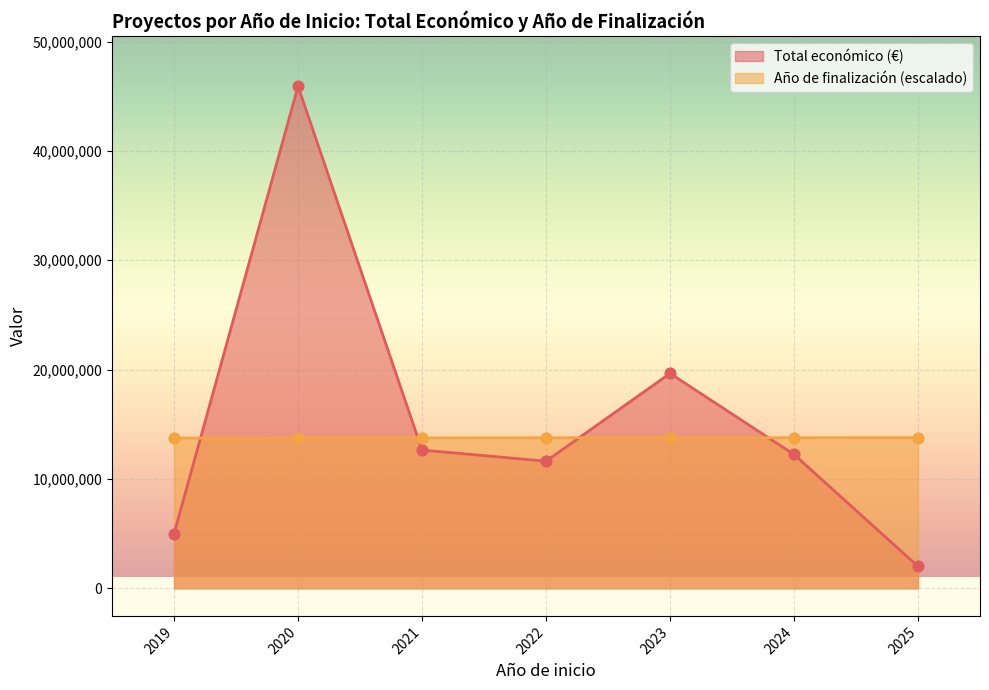

At which category is the sum across all series the highest?

2020